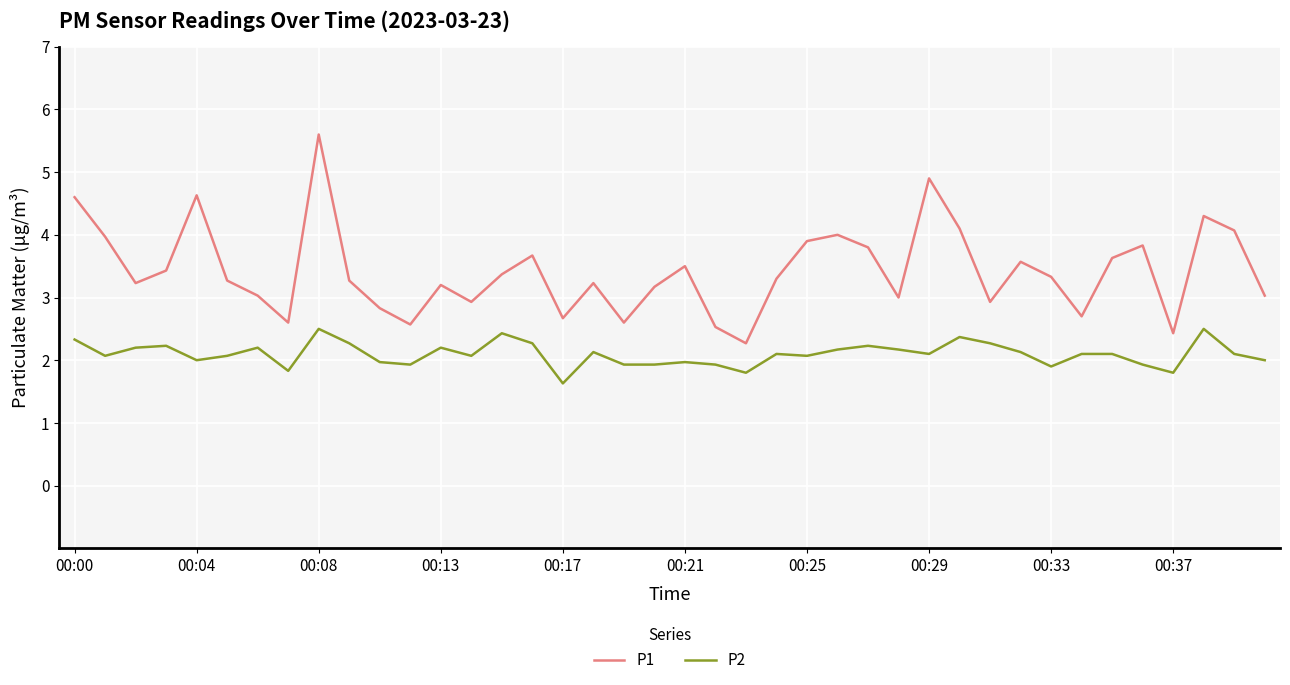

What is the average value of the P1 series?

3.4